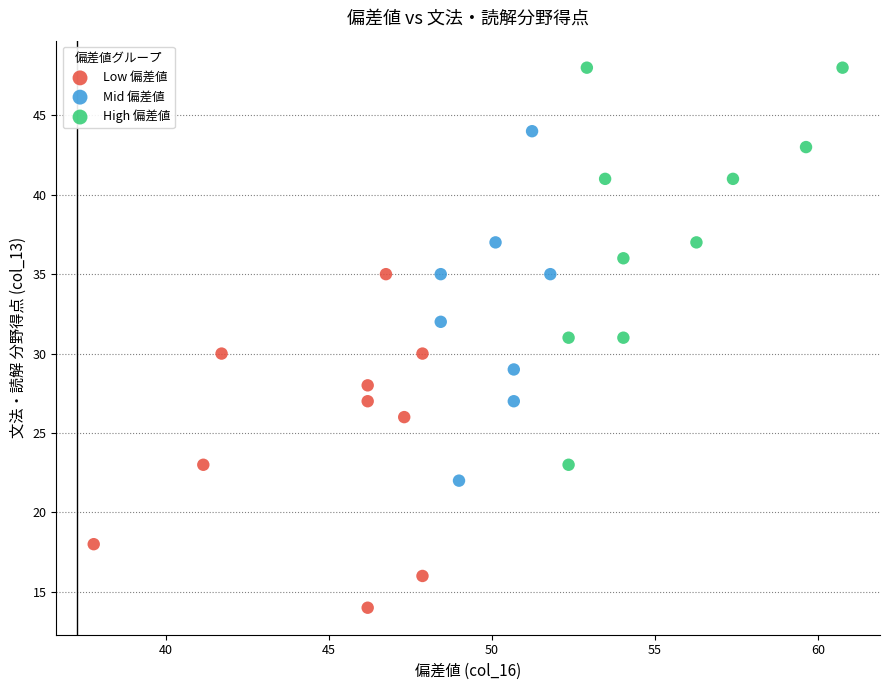

What are all the series names shown in the legend?

Low 偏差値, Mid 偏差値, High 偏差値